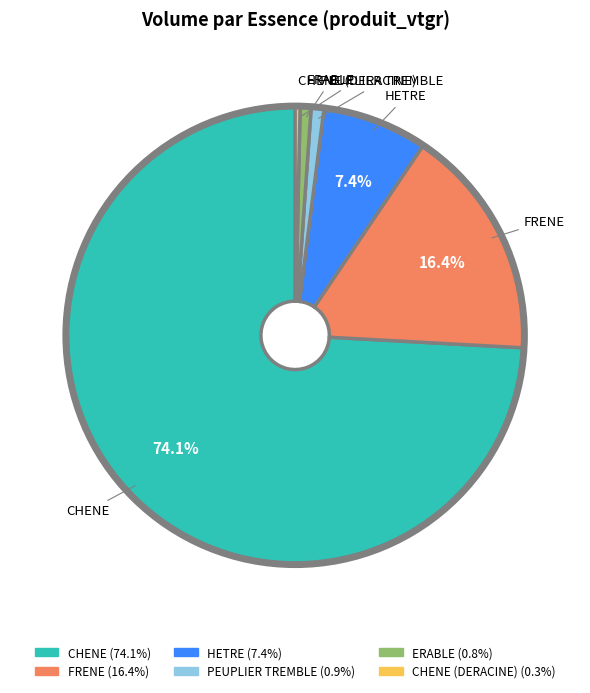

Is there any slice that represents more than half of the pie?

Yes